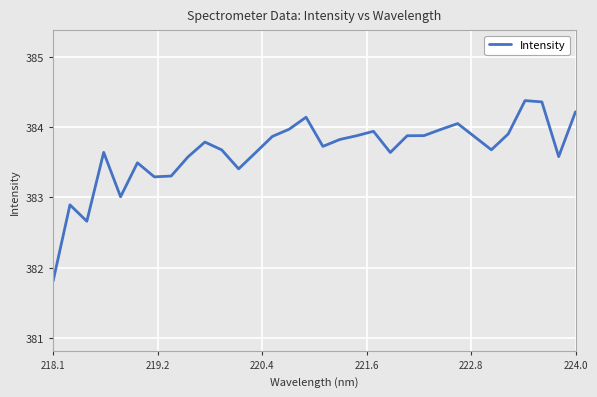

What is the difference between the maximum and minimum values?

2.6